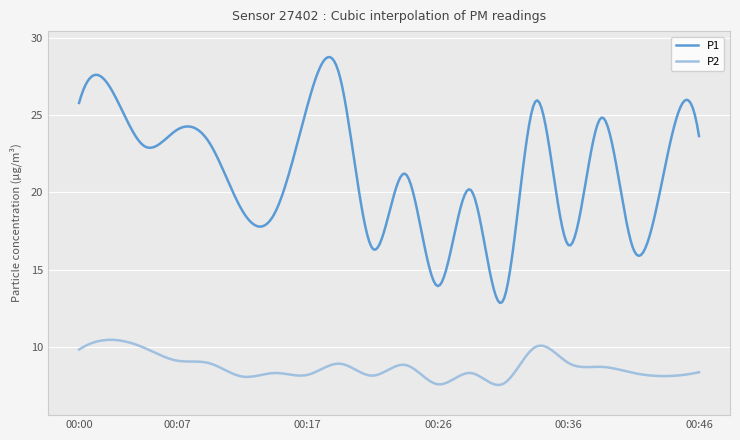

What is the difference between the maximum and minimum values in the P1 series?

15.9